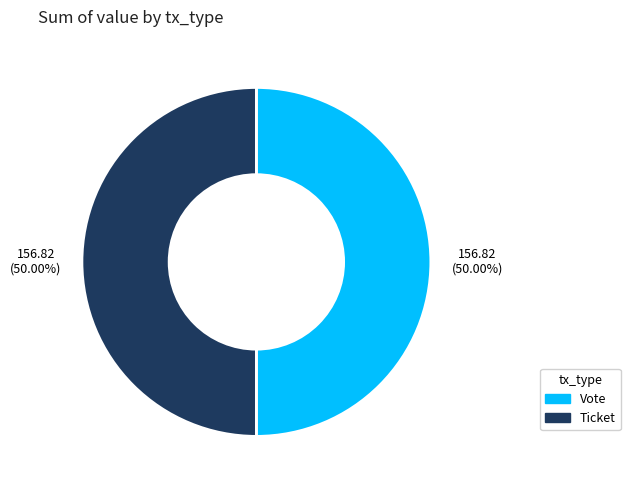

What is the ratio of the value at Ticket to the value at Vote?

1.0